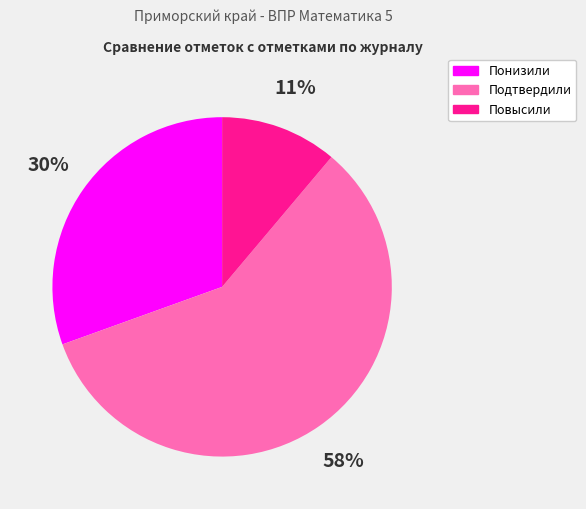

To the nearest percent, what is the difference between the largest and smallest slice percentages?

47%